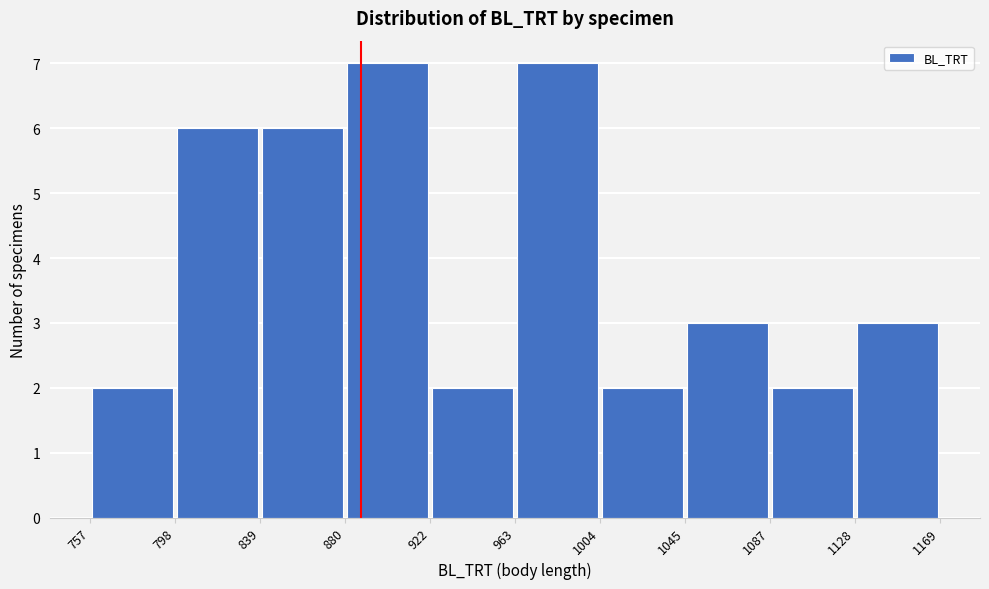

Reading left to right, transcribe this chart: for each bar, give the range it covers on the x-axis and its height. The values are not printed on the chart, so give them approximately, as read against the axis.

757 to 798: 2
798 to 839: 6
839 to 880: 6
880 to 922: 7
922 to 963: 2
963 to 1004: 7
1004 to 1045: 2
1045 to 1087: 3
1087 to 1128: 2
1128 to 1169: 3